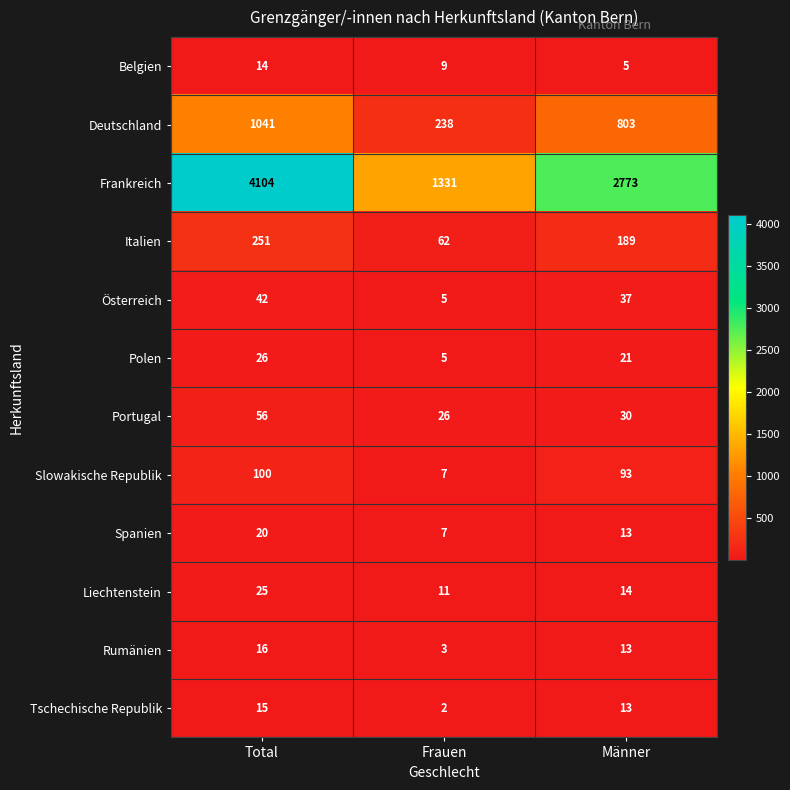

The value of Italien at Frauen is 62. True or false?

True